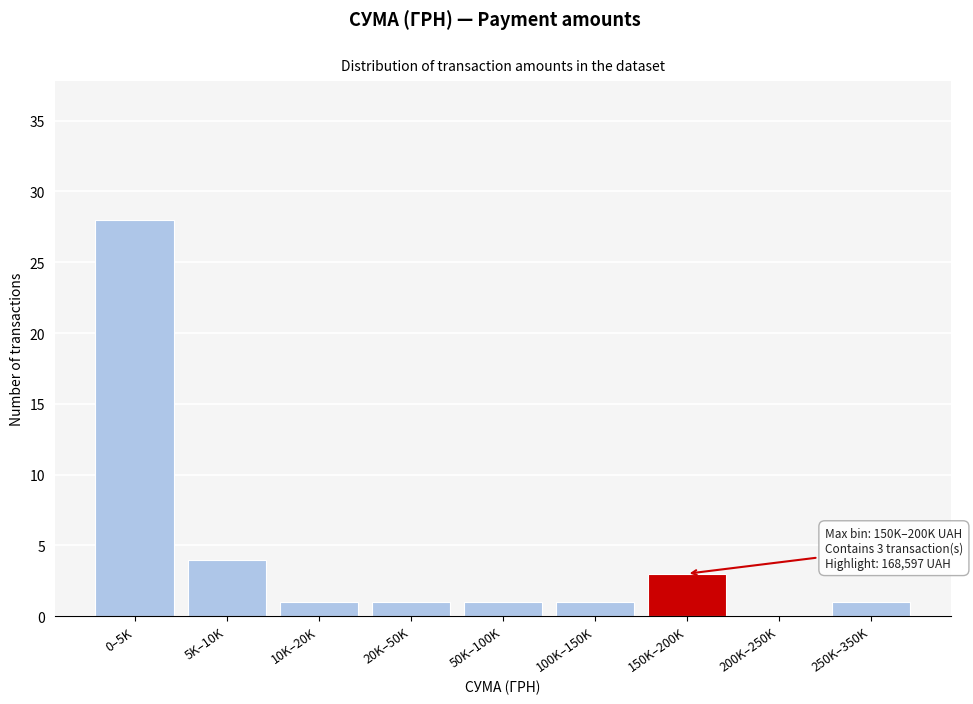

Reading right to left, extract all data points from this chart.

250K–350K=1	200K–250K=0	150K–200K=3	100K–150K=1	50K–100K=1	20K–50K=1	10K–20K=1	5K–10K=4	0–5K=28